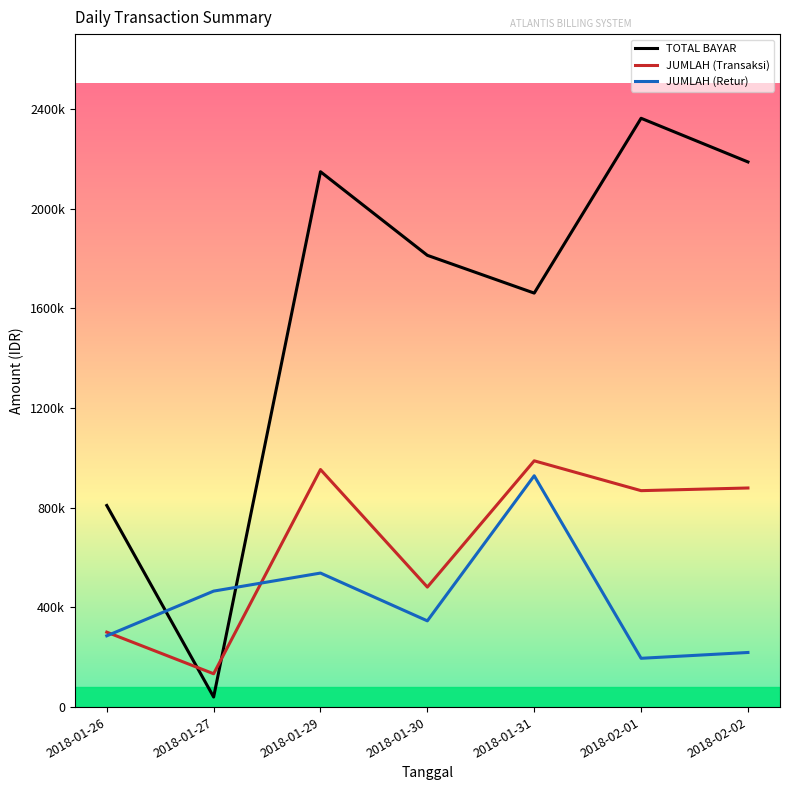

What are all the series names shown in the legend?

TOTAL BAYAR, JUMLAH (Transaksi), JUMLAH (Retur)